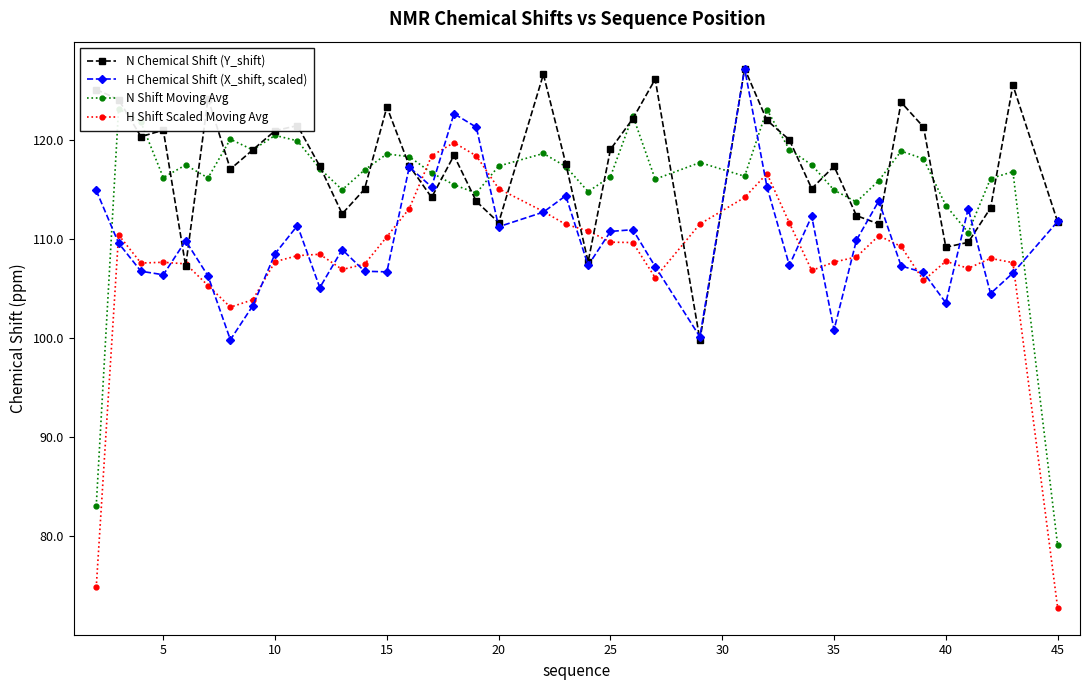

True or false: H Shift Scaled Moving Avg has more than 2 points higher than both neighbors.

True